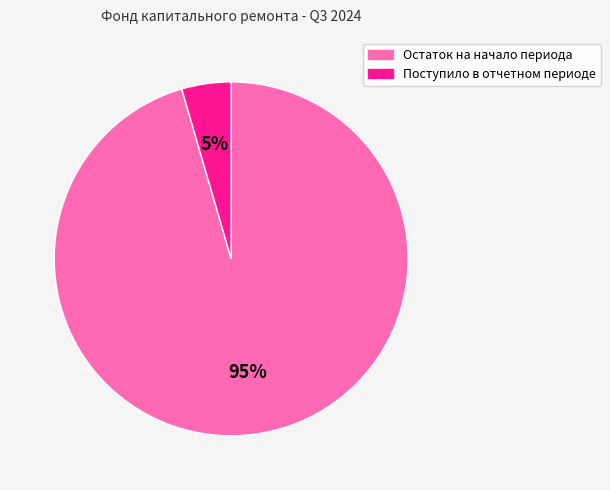

To the nearest percent, what percentage of the pie is Поступило в отчетном периоде?

5%